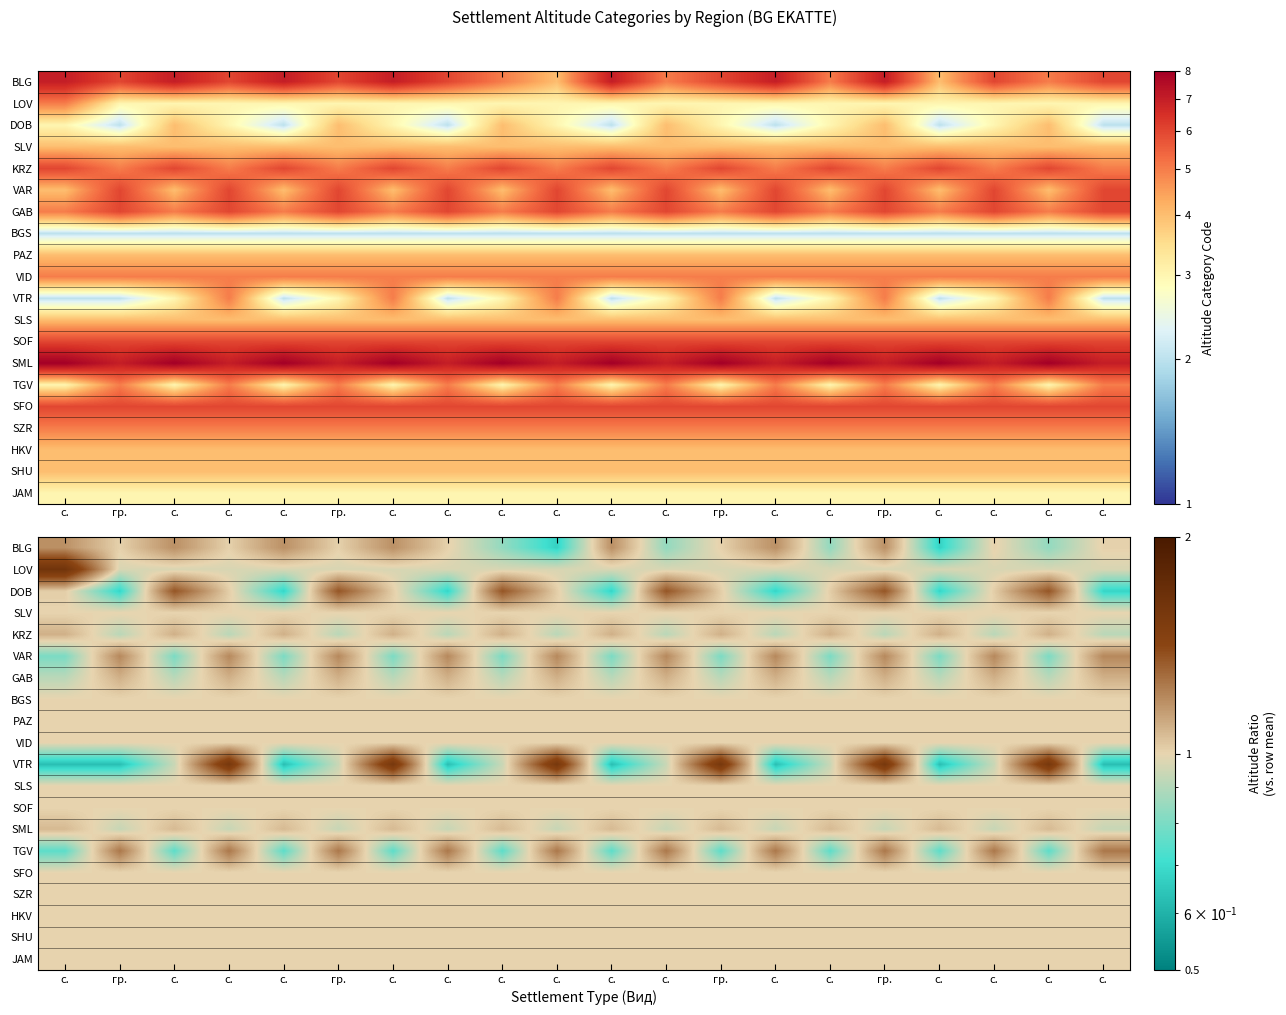

What is the difference between the second highest and second lowest values in the KRZ series?

0.2